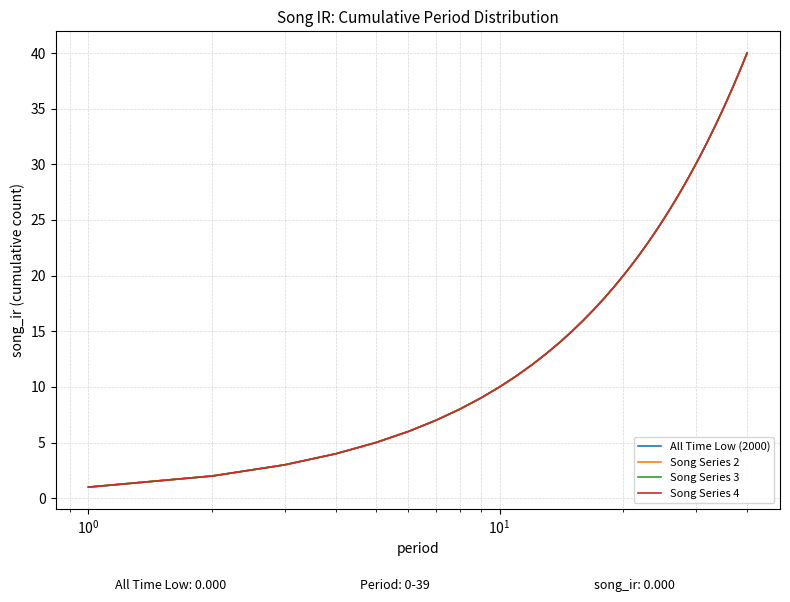

What is the value of the Song Series 2 point at the 40th from the left?

40